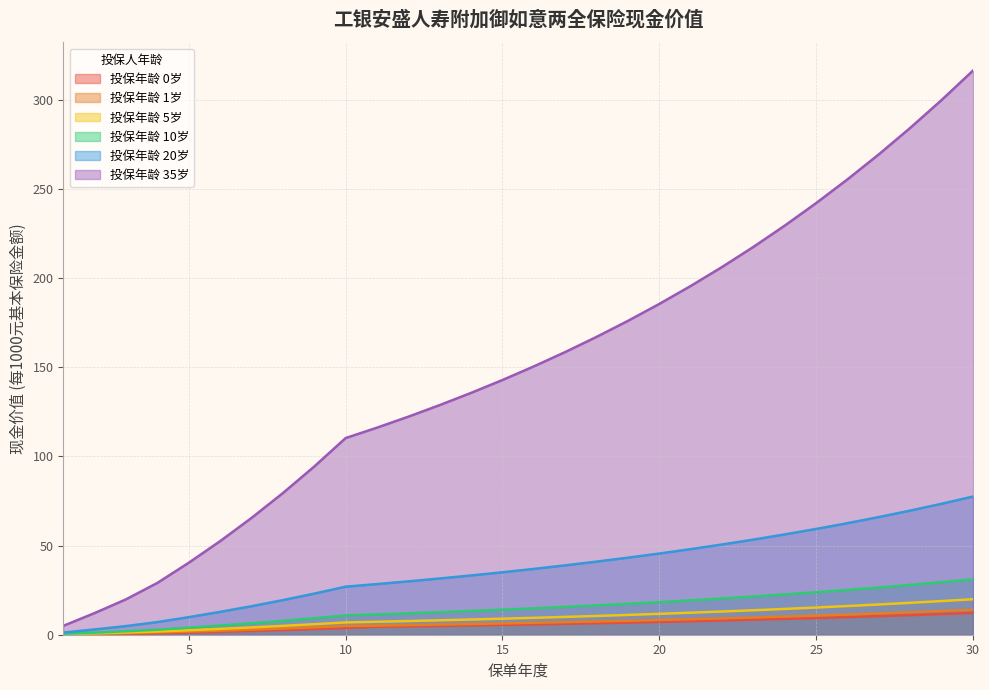

Reading left to right, what are all the values shown in this chart?

age_0: 1=0.0	2=0.2	3=0.5	4=0.8	5=1.2	6=1.6	7=2.1	8=2.6	9=3.2	10=3.8	11=4.5	12=4.7	13=5.0	14=5.2	15=5.5	16=5.8	17=6.1	18=6.5	19=6.8	20=7.2	21=7.6	22=8.0	23=8.4	24=8.9	25=9.4	26=9.9	27=10.4	28=11.0	29=11.6	30=12.2
age_1: 1=0.2	2=0.5	3=0.9	4=1.3	5=1.8	6=2.3	7=2.9	8=3.5	9=4.2	10=4.9	11=5.1	12=5.4	13=5.7	14=6.0	15=6.3	16=6.7	17=7.0	18=7.4	19=7.8	20=8.3	21=8.7	22=9.2	23=9.7	24=10.2	25=10.8	26=11.3	27=12.0	28=12.6	29=13.3	30=14.0
age_5: 1=0.3	2=0.8	3=1.2	4=1.8	5=2.5	6=3.3	7=4.1	8=5.0	9=5.9	10=6.9	11=7.3	12=7.7	13=8.1	14=8.5	15=9.0	16=9.5	17=10.0	18=10.5	19=11.1	20=11.7	21=12.3	22=13.0	23=13.7	24=14.5	25=15.3	26=16.1	27=17.0	28=17.9	29=18.9	30=19.9
age_10: 1=0.5	2=1.2	3=1.9	4=2.8	5=4.0	6=5.1	7=6.4	8=7.8	9=9.2	10=10.8	11=11.4	12=12.0	13=12.6	14=13.3	15=14.1	16=14.8	17=15.6	18=16.5	19=17.4	20=18.3	21=19.3	22=20.3	23=21.4	24=22.6	25=23.8	26=25.1	27=26.5	28=27.9	29=29.5	30=31.1
age_20: 1=1.2	2=3.0	3=4.8	4=7.1	5=9.8	6=12.8	7=16.0	8=19.4	9=23.1	10=26.9	11=28.4	12=29.9	13=31.5	14=33.2	15=35.0	16=36.9	17=38.9	18=41.0	19=43.2	20=45.5	21=48.0	22=50.6	23=53.4	24=56.3	25=59.3	26=62.6	27=66.0	28=69.6	29=73.5	30=77.5
age_35: 1=5.0	2=12.2	3=19.9	4=29.1	5=40.4	6=52.5	7=65.5	8=79.4	9=94.3	10=110.3	11=116.2	12=122.3	13=128.8	14=135.7	15=142.9	16=150.5	17=158.6	18=167.1	19=176.1	20=185.6	21=195.6	22=206.3	23=217.5	24=229.5	25=242.1	26=255.4	27=269.5	28=284.3	29=299.9	30=316.4